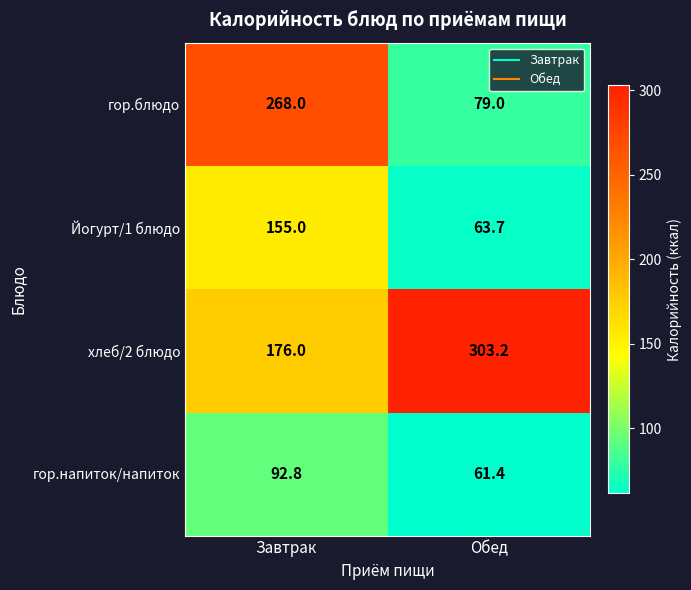

The гор.блюдо series shows 79.0 at Обед. True or false?

True